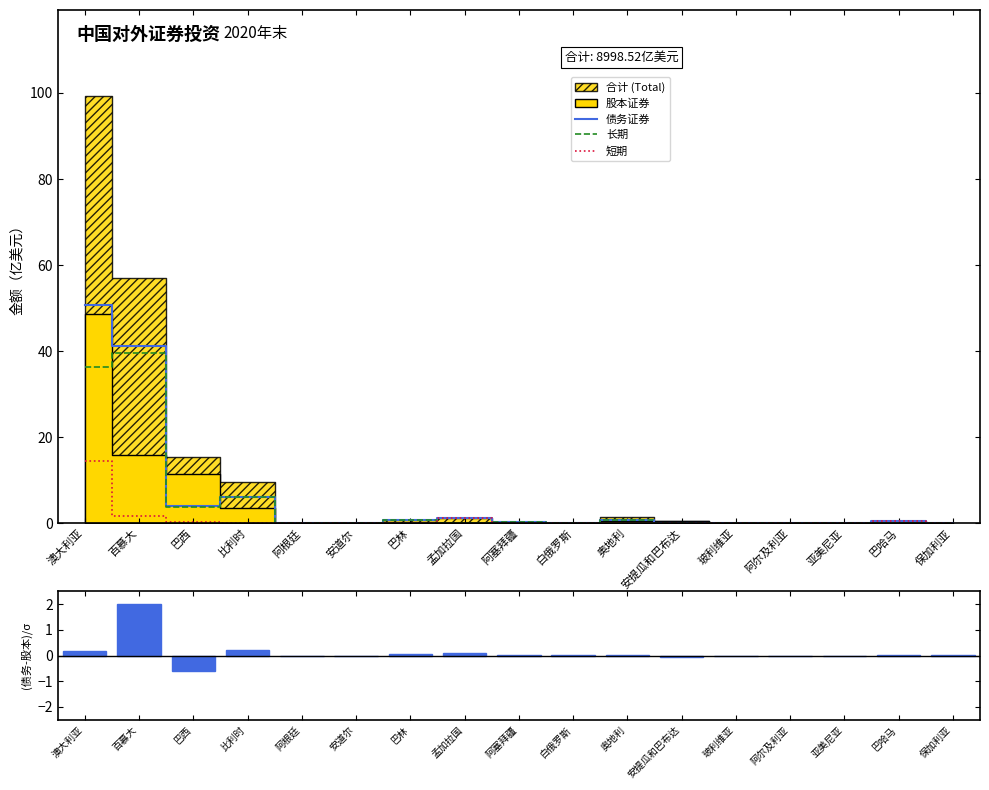

Between 奥地利 and 孟加拉国, which is larger?

孟加拉国